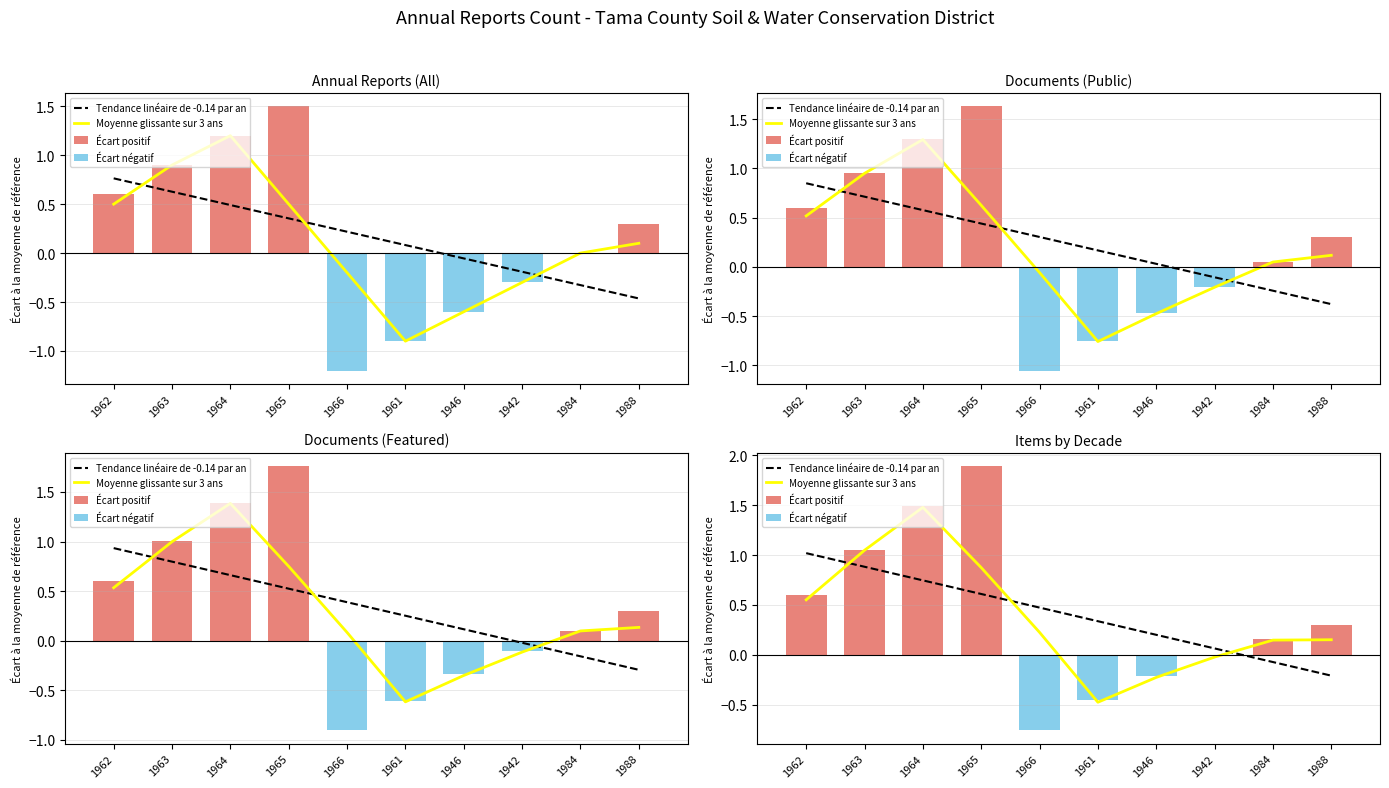

Is the value of Tendance linéaire de -0.14 par an at 1966 greater than the value of Écart positif at 1946?

Yes